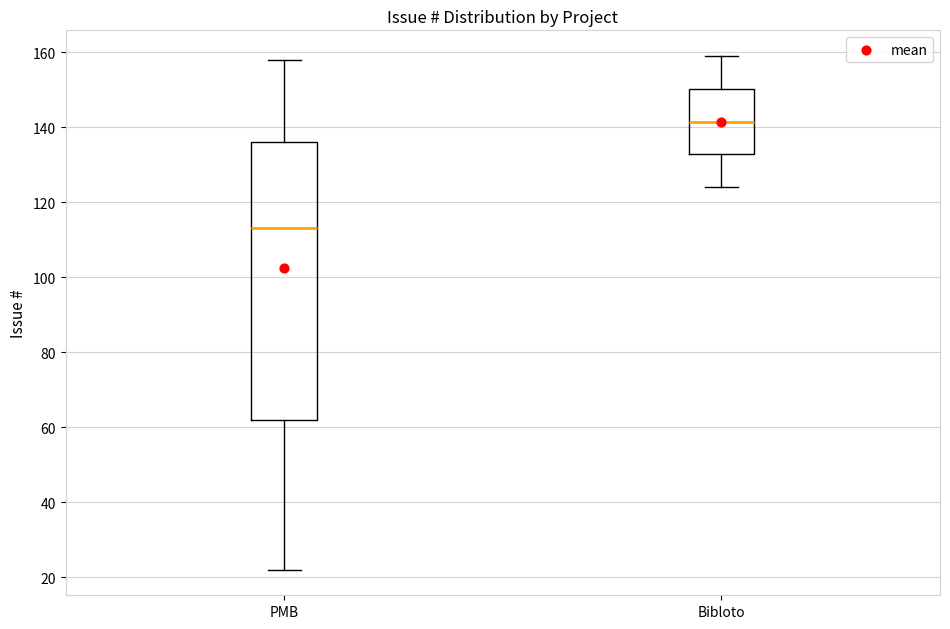

Which box's median line is the highest?

Bibloto